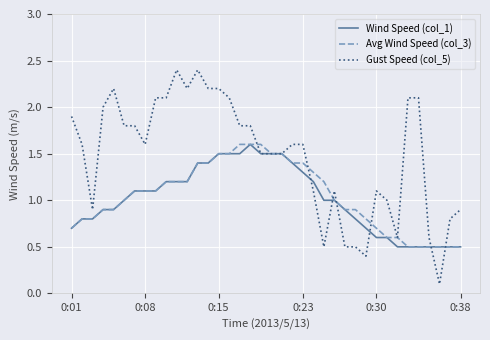

Which series has the largest total across all categories?

Gust Speed (col_5)